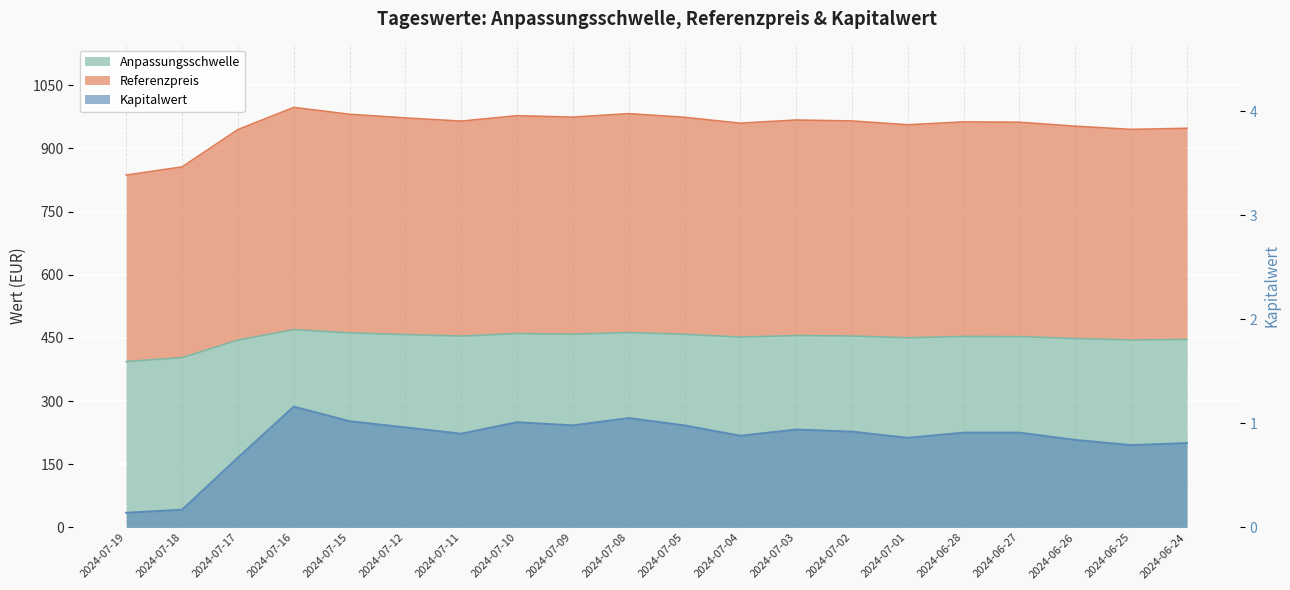

Where is the first local minimum for Kapitalwert?

2024-07-11